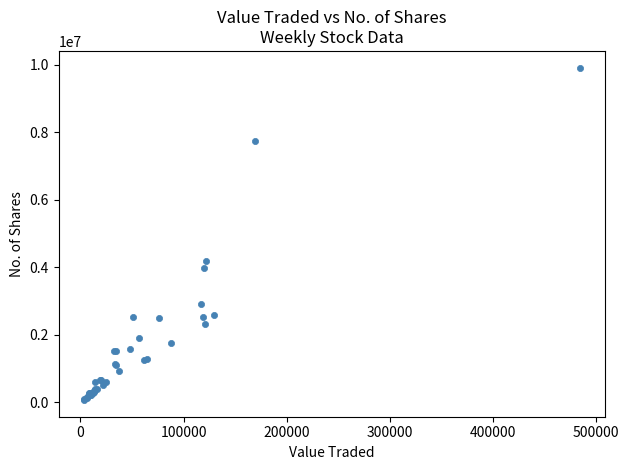

What Y value in the scatter plot is closest to 4990607?

4191057